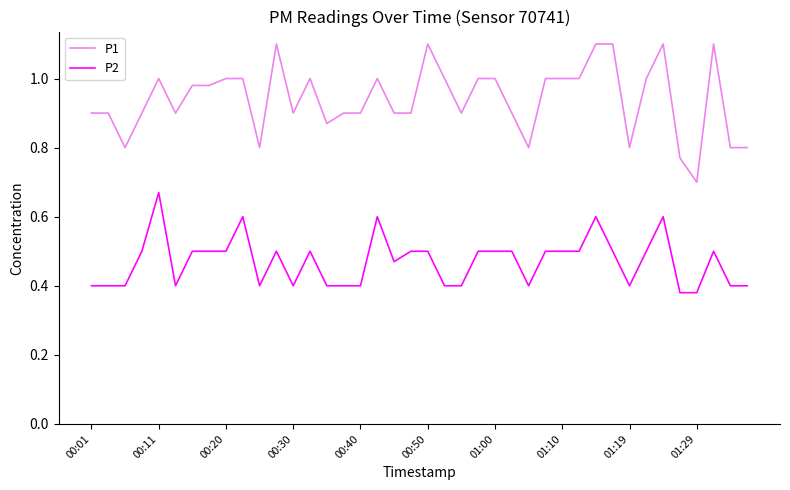

Which series has the largest range (max minus min)?

P1